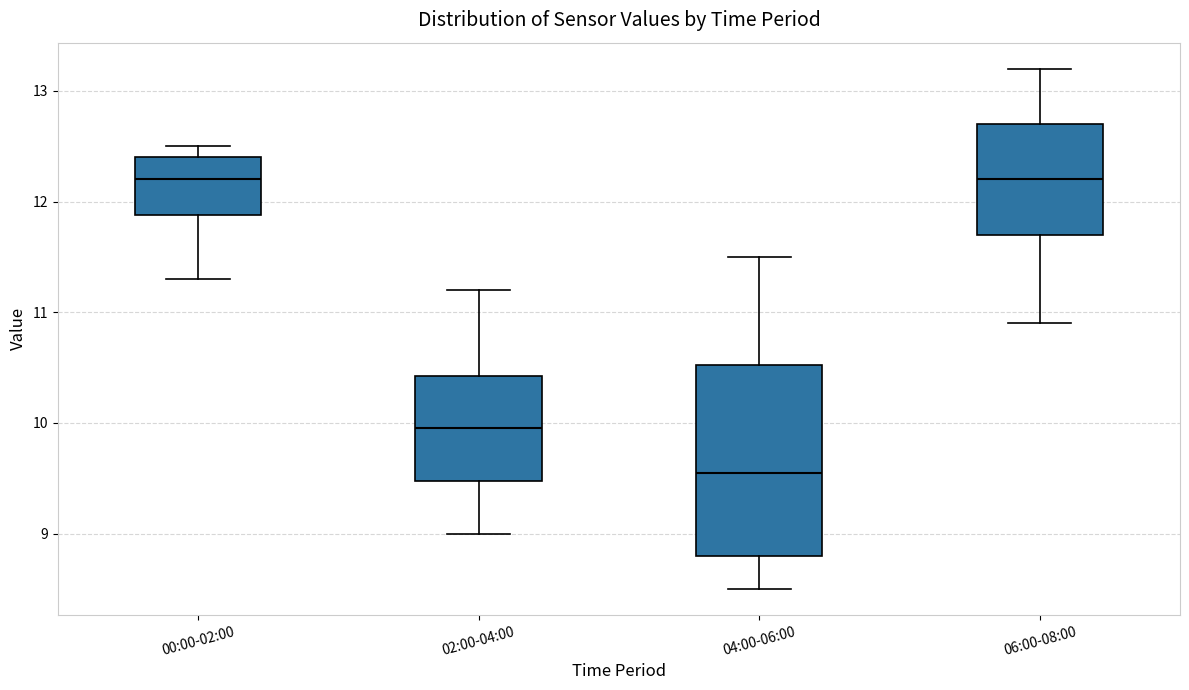

Reading left to right, transcribe this box plot: for each box, give where its median line is, the range the box spans, and where its two whiskers end, as read against the y-axis. The values are not printed on the chart, so give them approximately, as read against the axis.

00:00-02:00: median 12.2, box 11.9 to 12.4, whiskers 11.3 to 12.5
02:00-04:00: median 10.0, box 9.5 to 10.4, whiskers 9.0 to 11.2
04:00-06:00: median 9.6, box 8.8 to 10.5, whiskers 8.5 to 11.5
06:00-08:00: median 12.2, box 11.7 to 12.7, whiskers 10.9 to 13.2